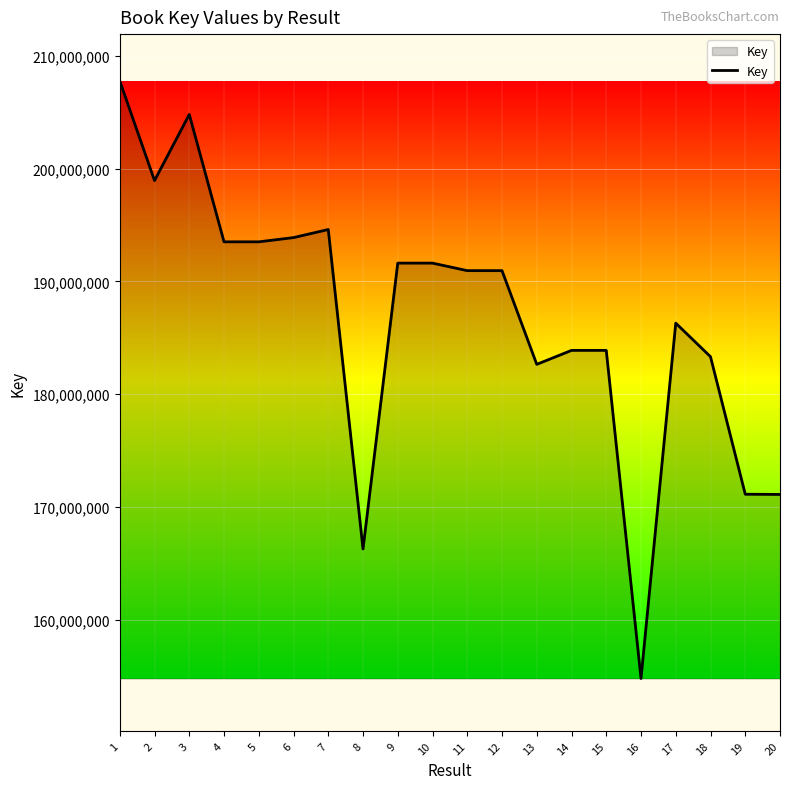

Read the value at 15, to the nearest 100.

183876600